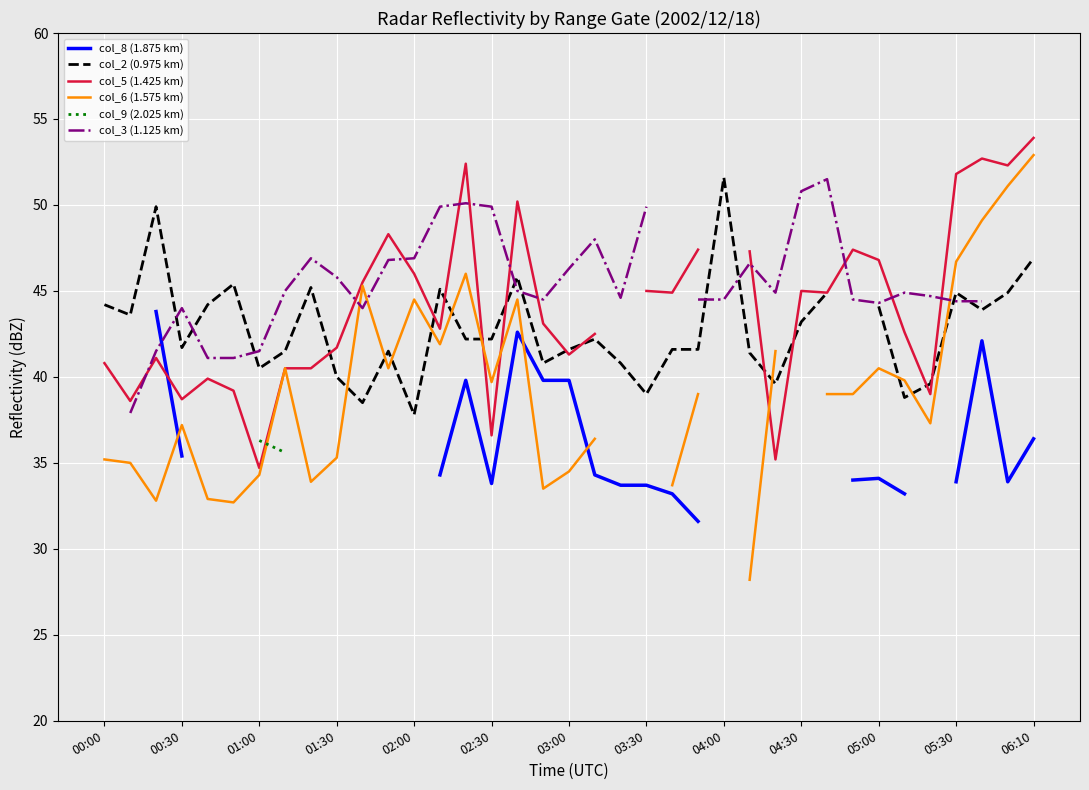

True or false: col_3 (1.125 km) has more than 2 points higher than both neighbors.

True